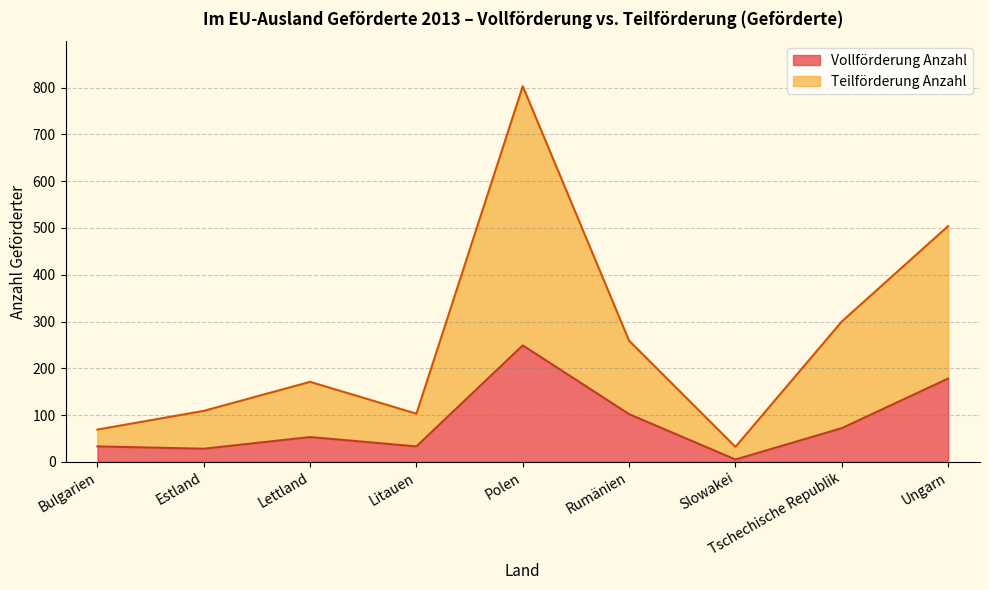

True or false: Vollförderung Anzahl and Teilförderung Anzahl cross at least once.

False